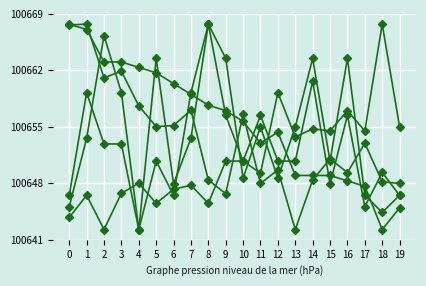

Is it true that BME280_temperature equals 100667.9 at 0?

True